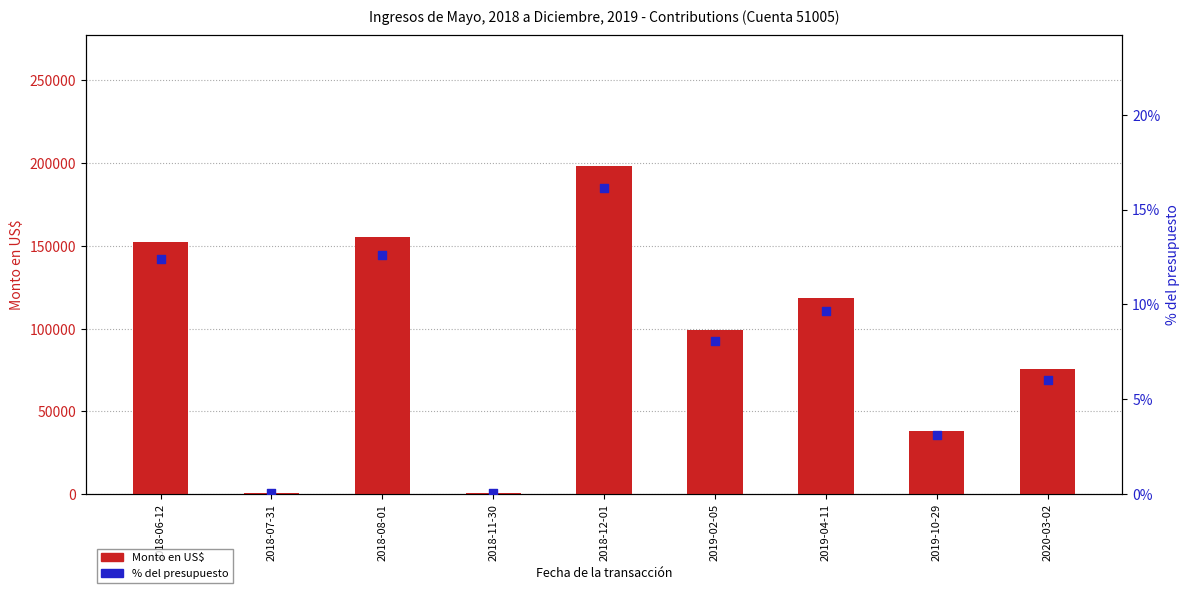

At which category is the sum across all series the highest?

2018-12-01